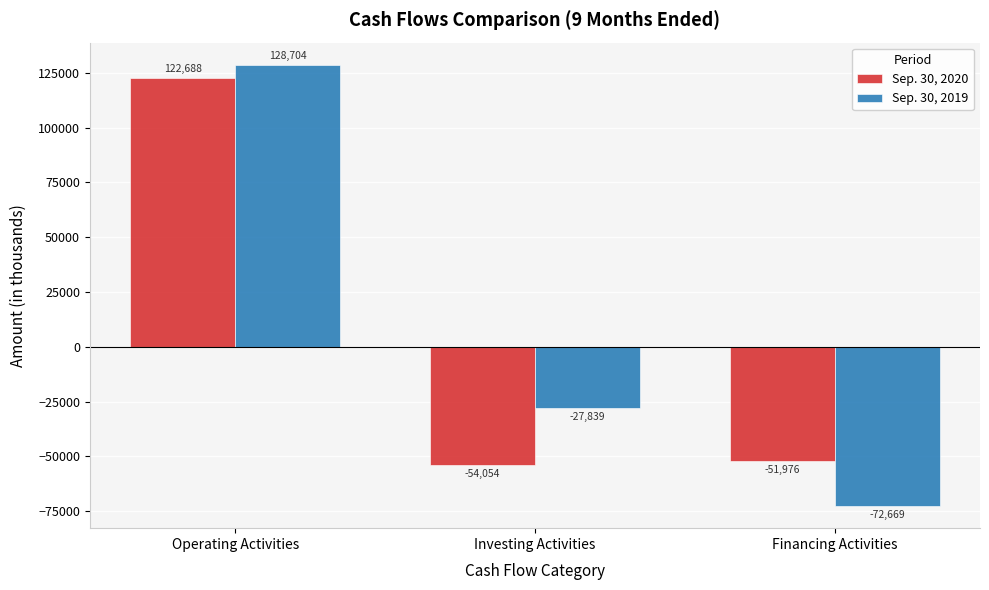

At which category is the sum across all series the highest?

Operating Activities